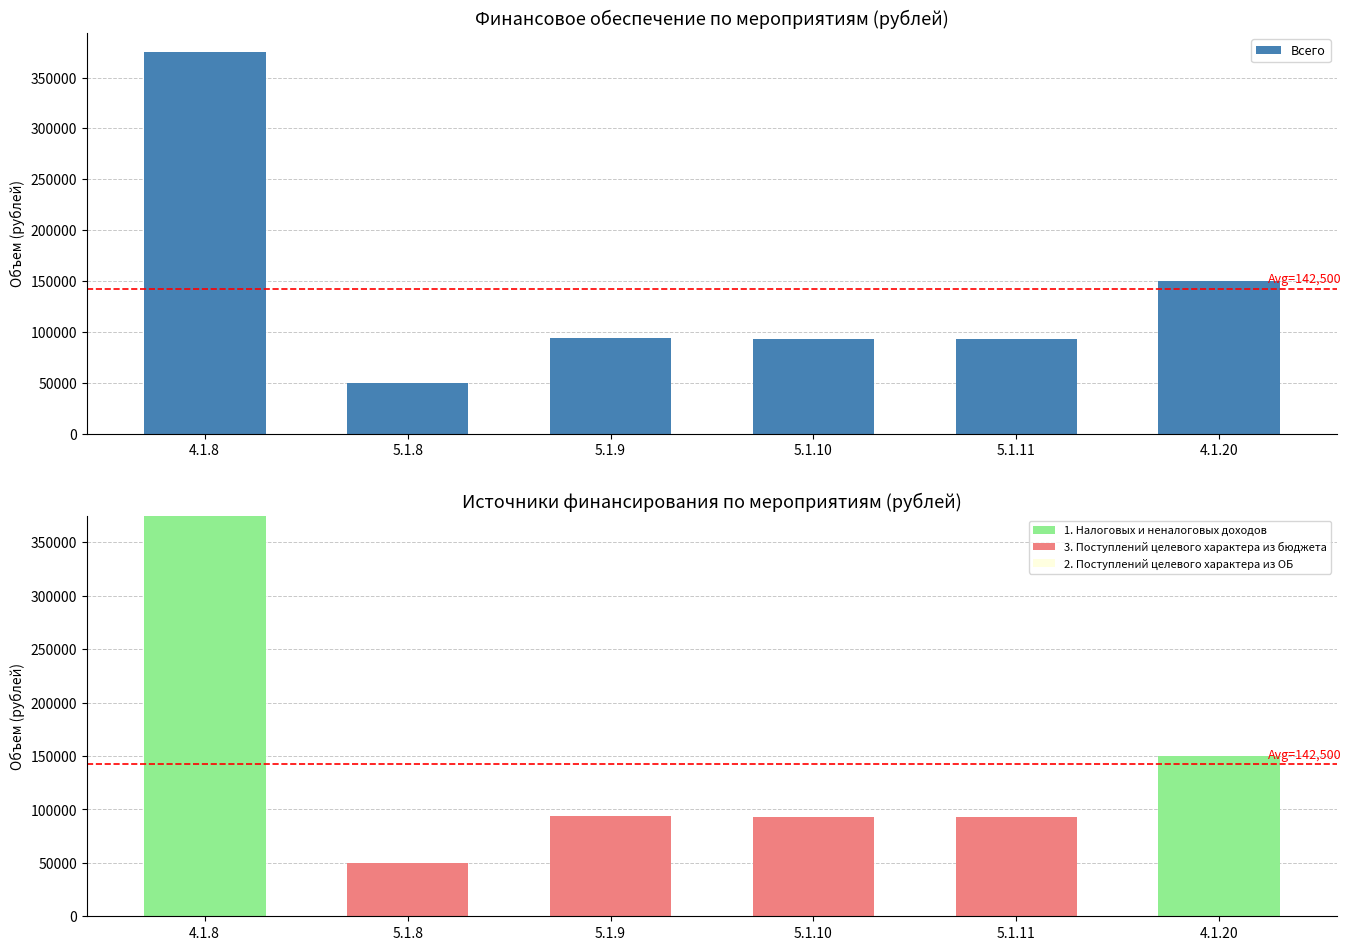

At how many categories does at least one series exceed 360635?

1